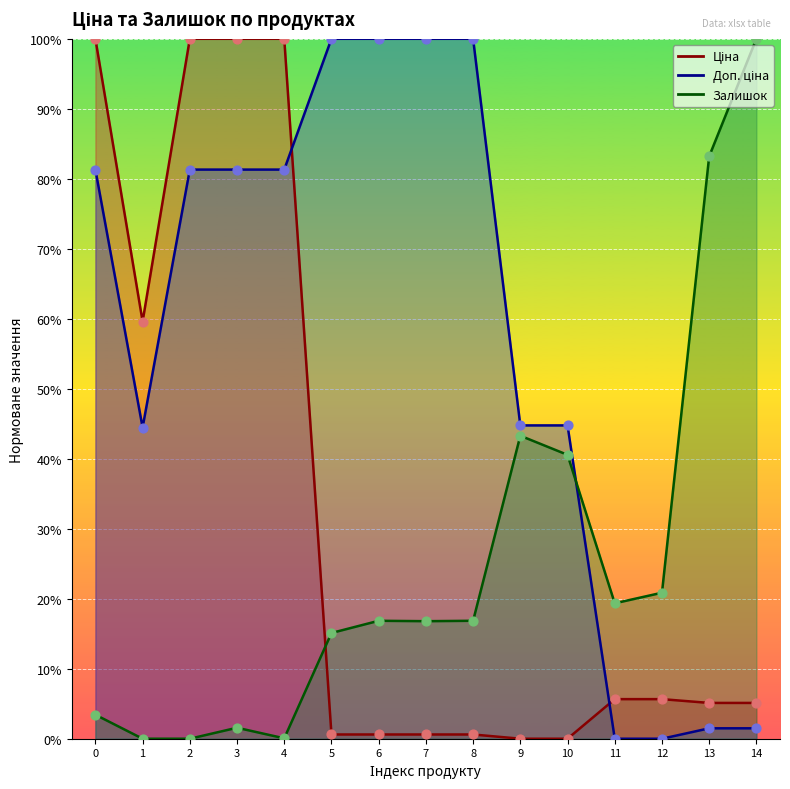

Which series contains the lowest Y value?

Ціна